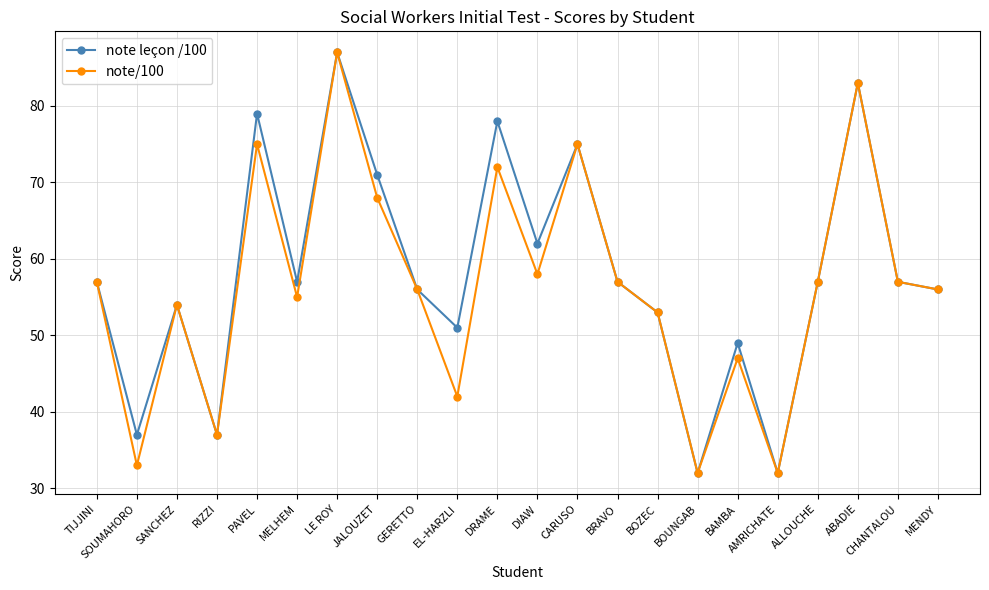

At which label does note/100 reach its peak?

LE ROY